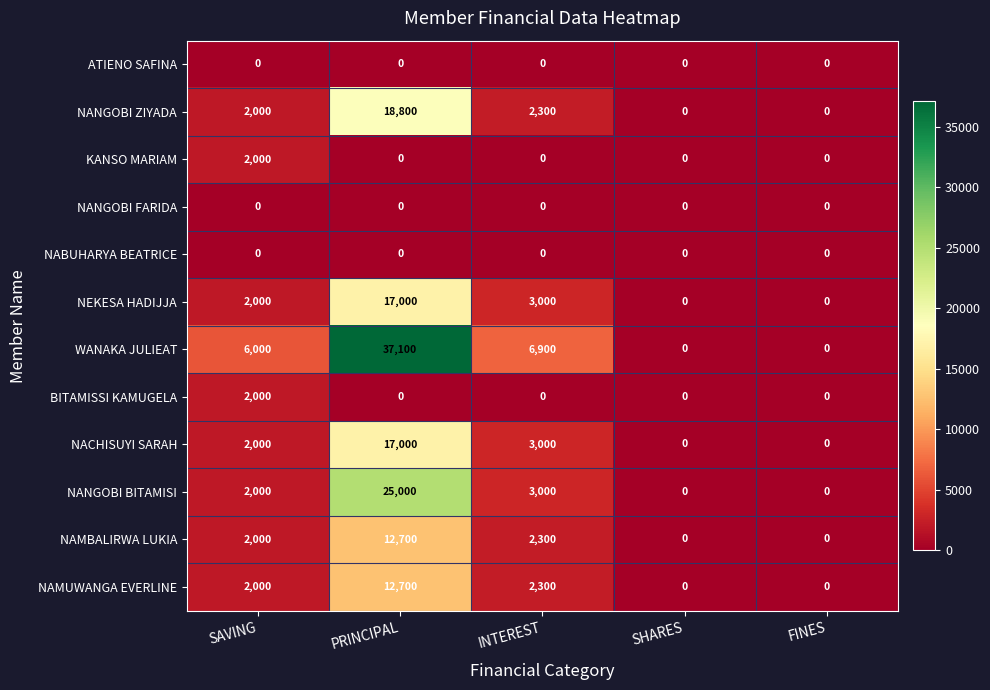

At which category is the sum across all series the highest?

PRINCIPAL